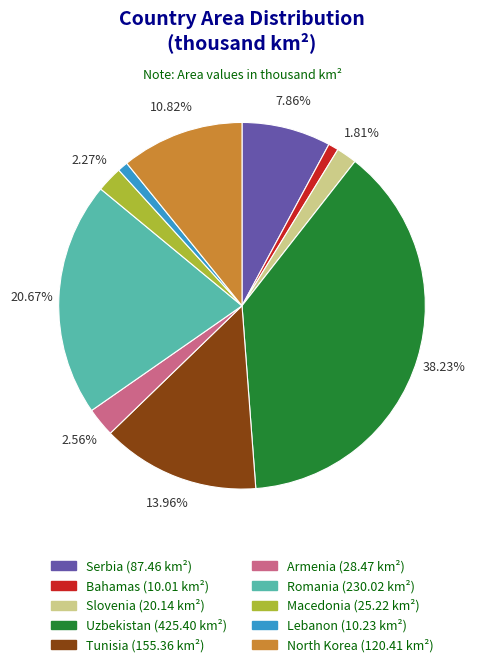

True or false: Tunisia accounts for 14% of the total.

True